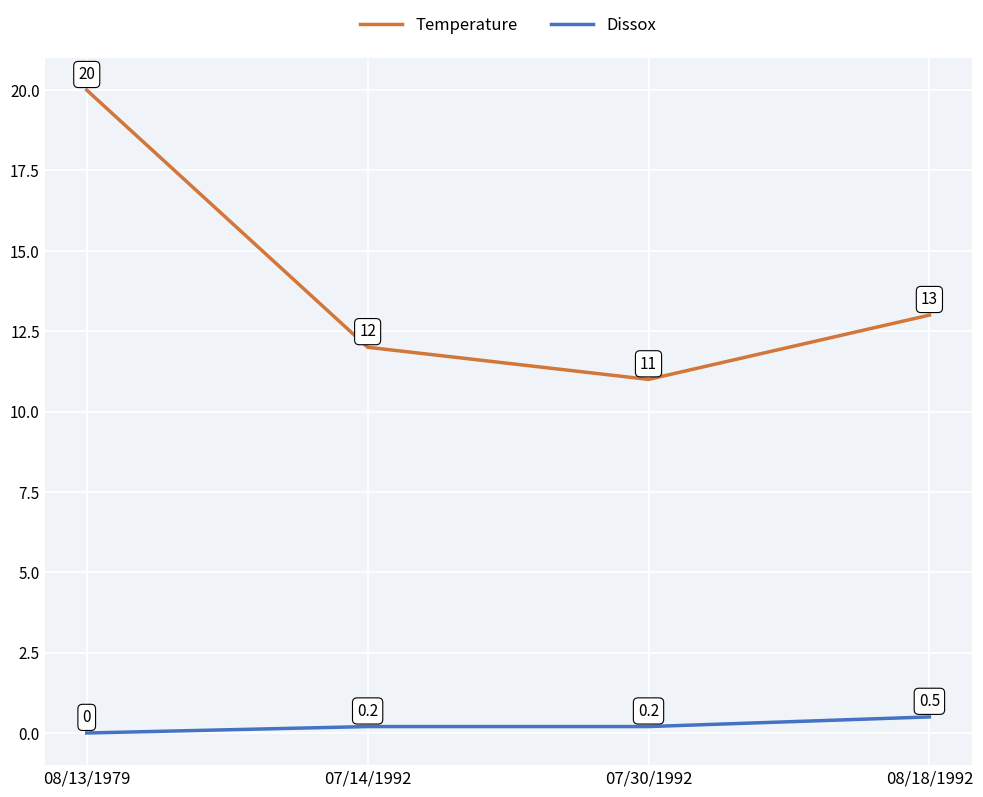

What position from the left is 08/13/1979?

1